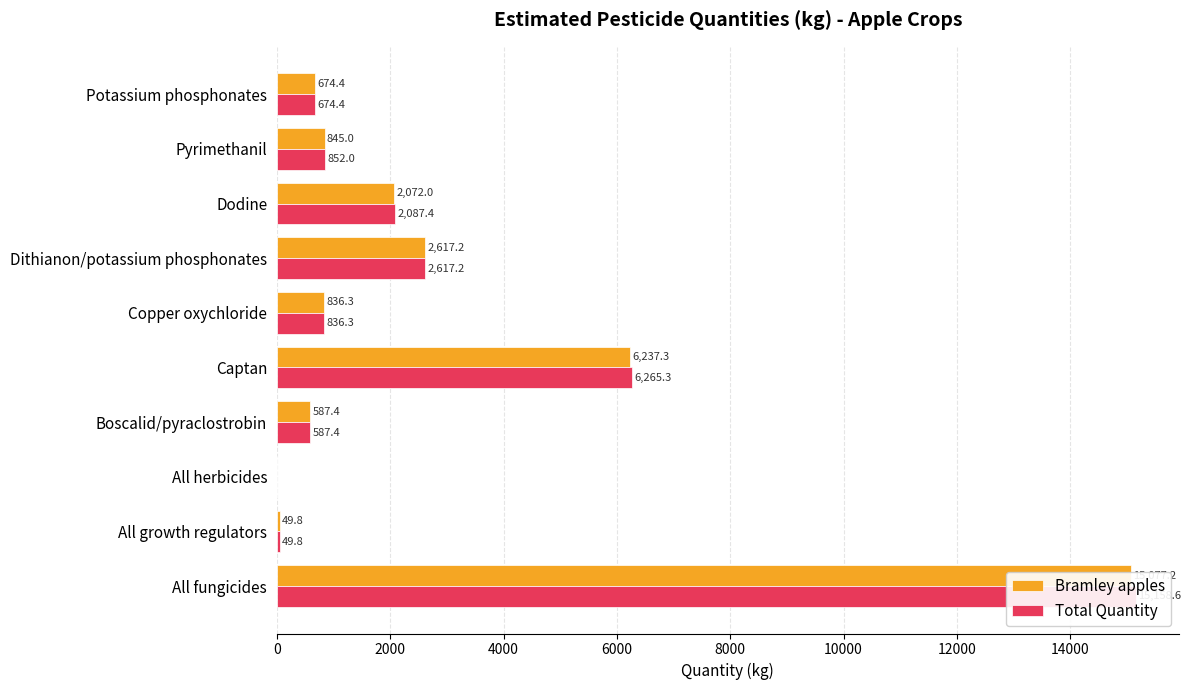

What are all the series names shown in the legend?

Bramley apples, Total Quantity